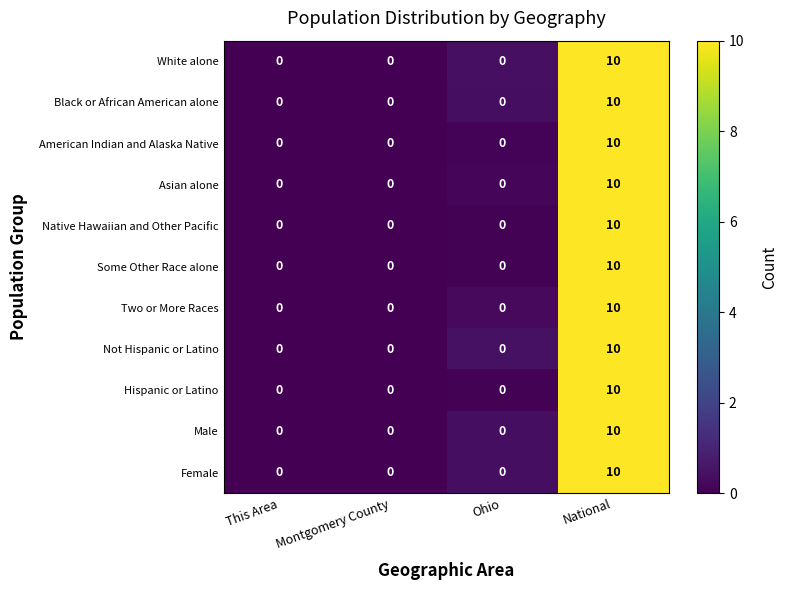

How many data points does each series have?

4